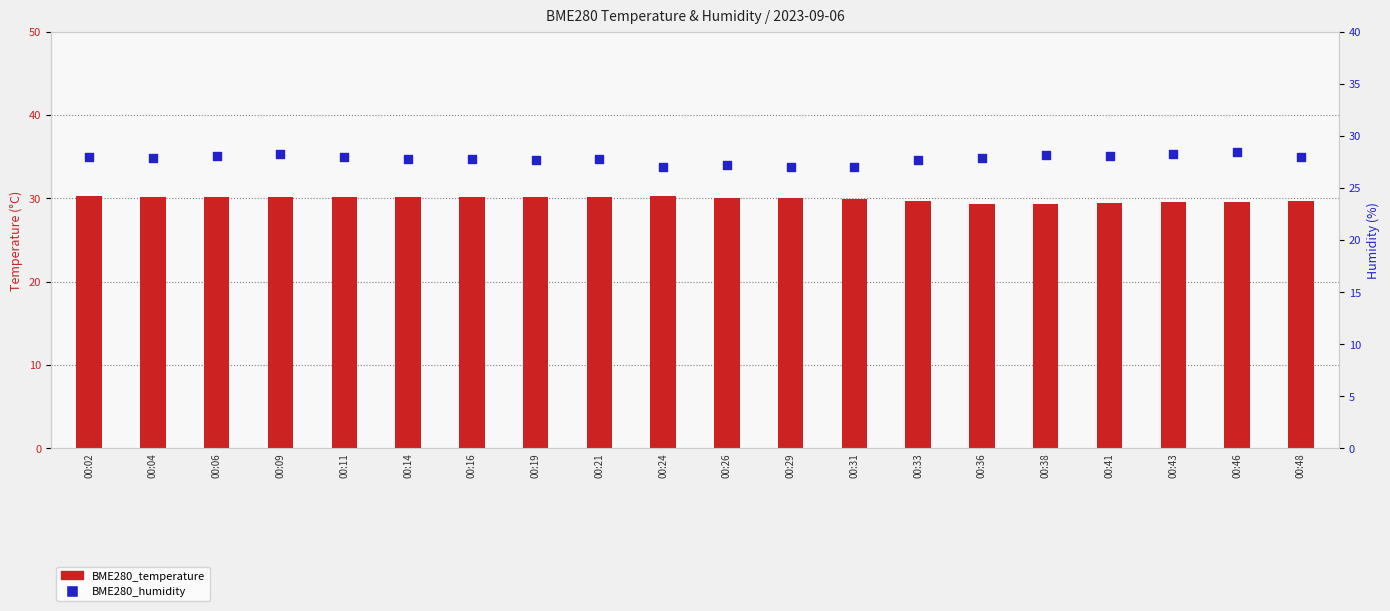

Which series has the widest spread of Y values?

BME280_humidity